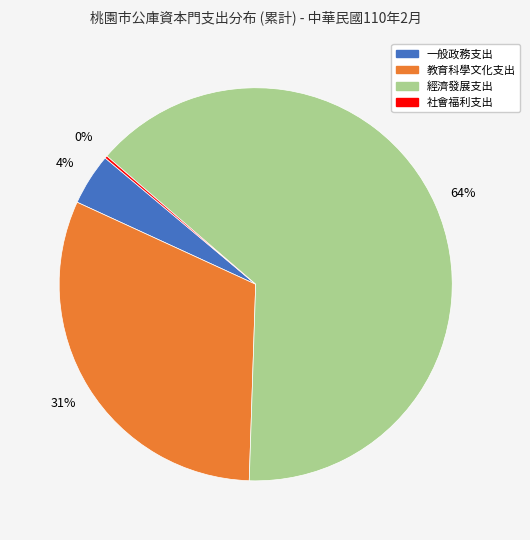

To the nearest percent, what is the difference between the 經濟發展支出 and 教育科學文化支出 slice percentages?

33%